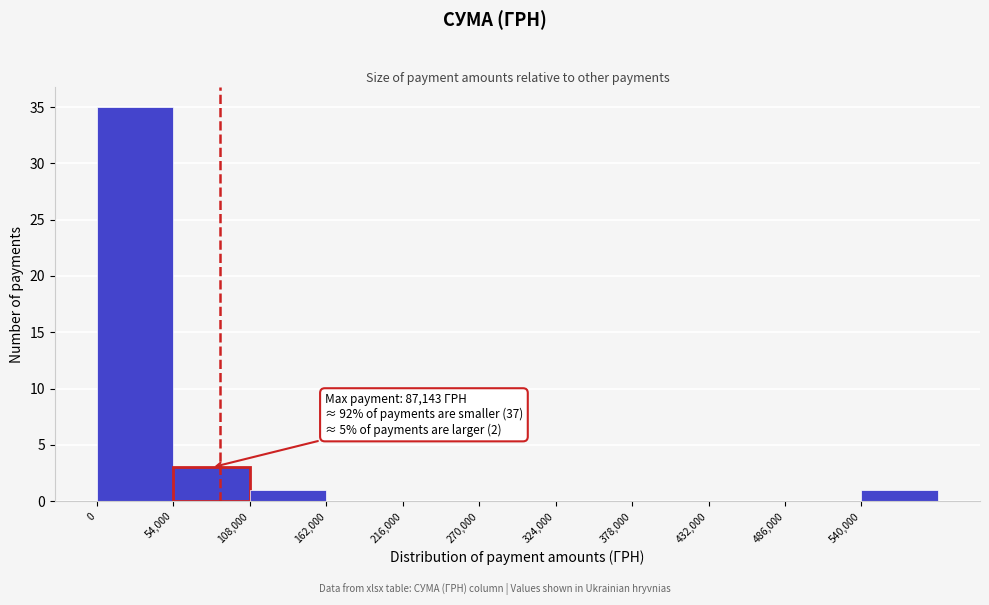

Over which range of the x-axis is the bar tallest?

0 to 54000